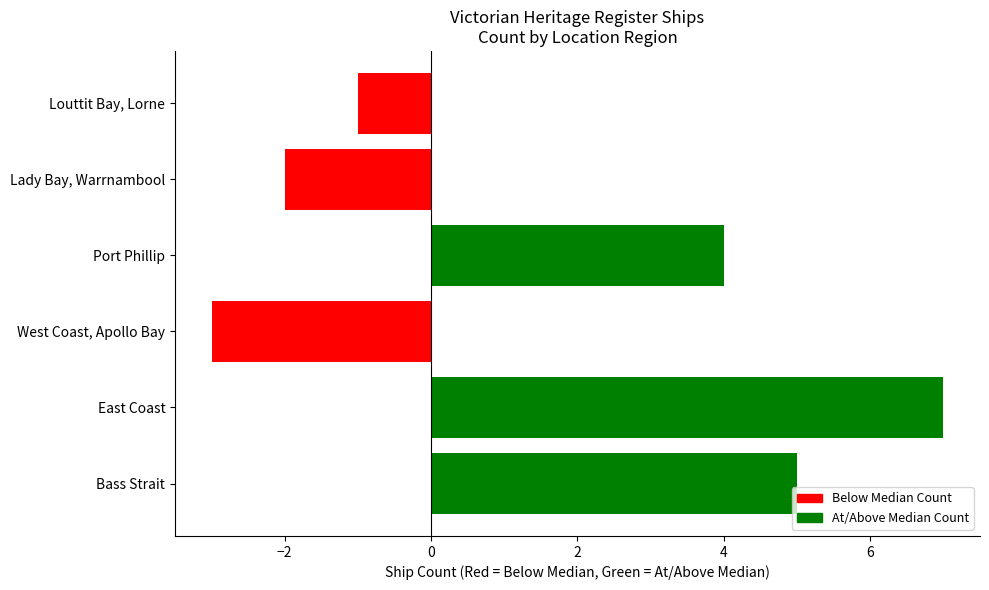

List the labels in order of value, smallest first.

West Coast, Apollo Bay, Lady Bay, Warrnambool, Louttit Bay, Lorne, Port Phillip, Bass Strait, East Coast